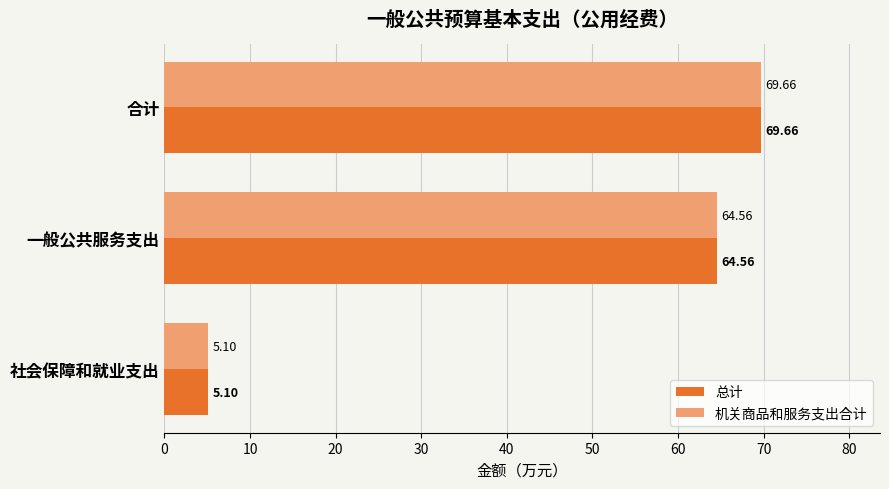

Rank the categories by 总计 value from highest to lowest.

合计, 一般公共服务支出, 社会保障和就业支出